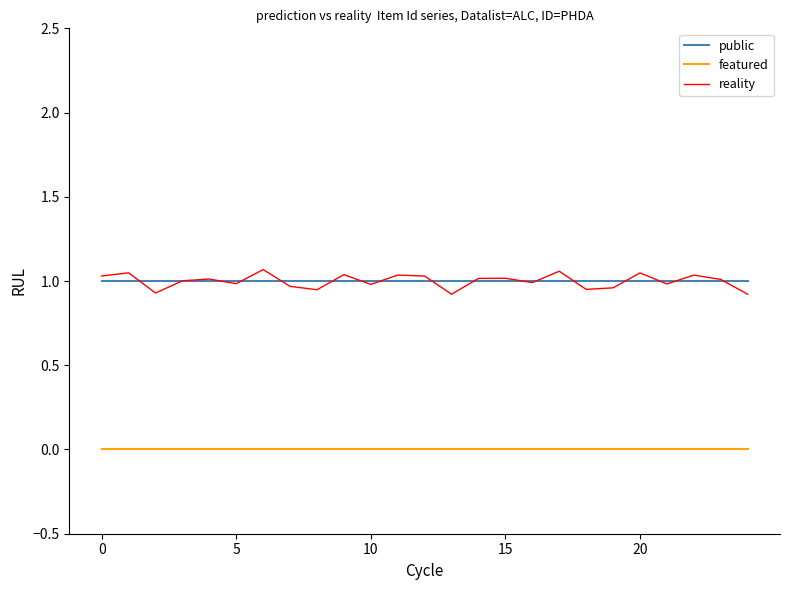

True or false: reality and featured cross at least once.

False